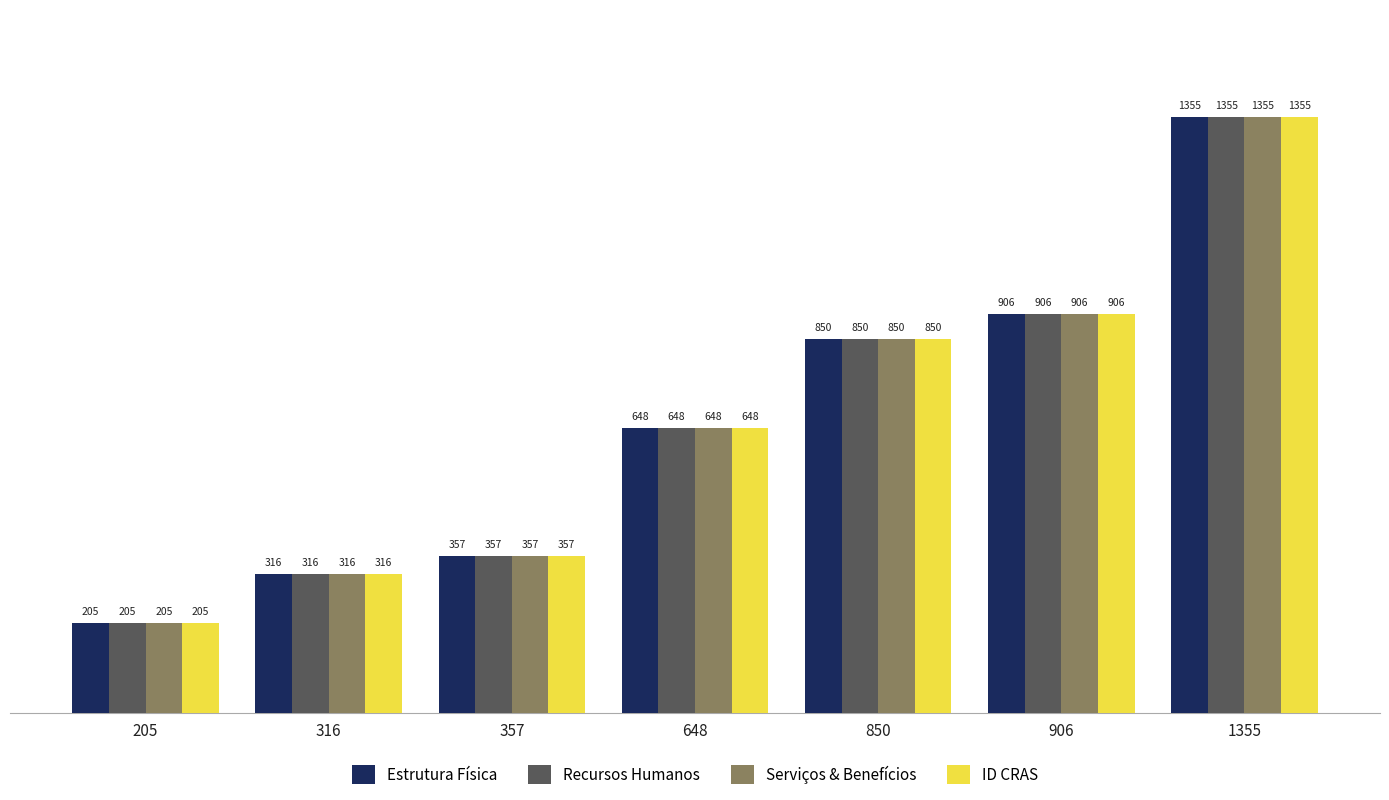

The value of Serviços & Benefícios at 648 is 251. True or false?

False